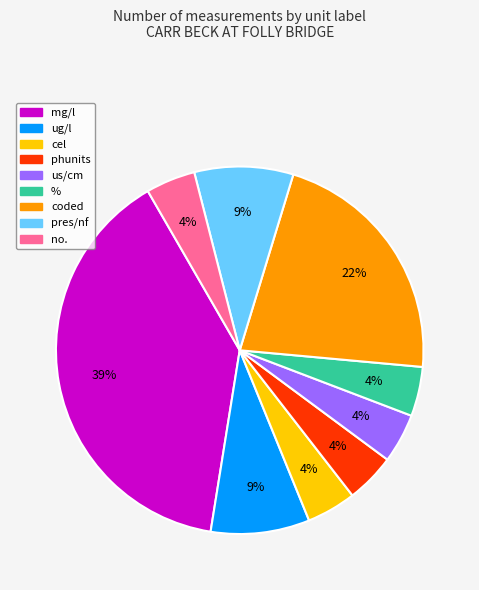

To the nearest percent, what is the difference between the largest and smallest slice percentages?

35%